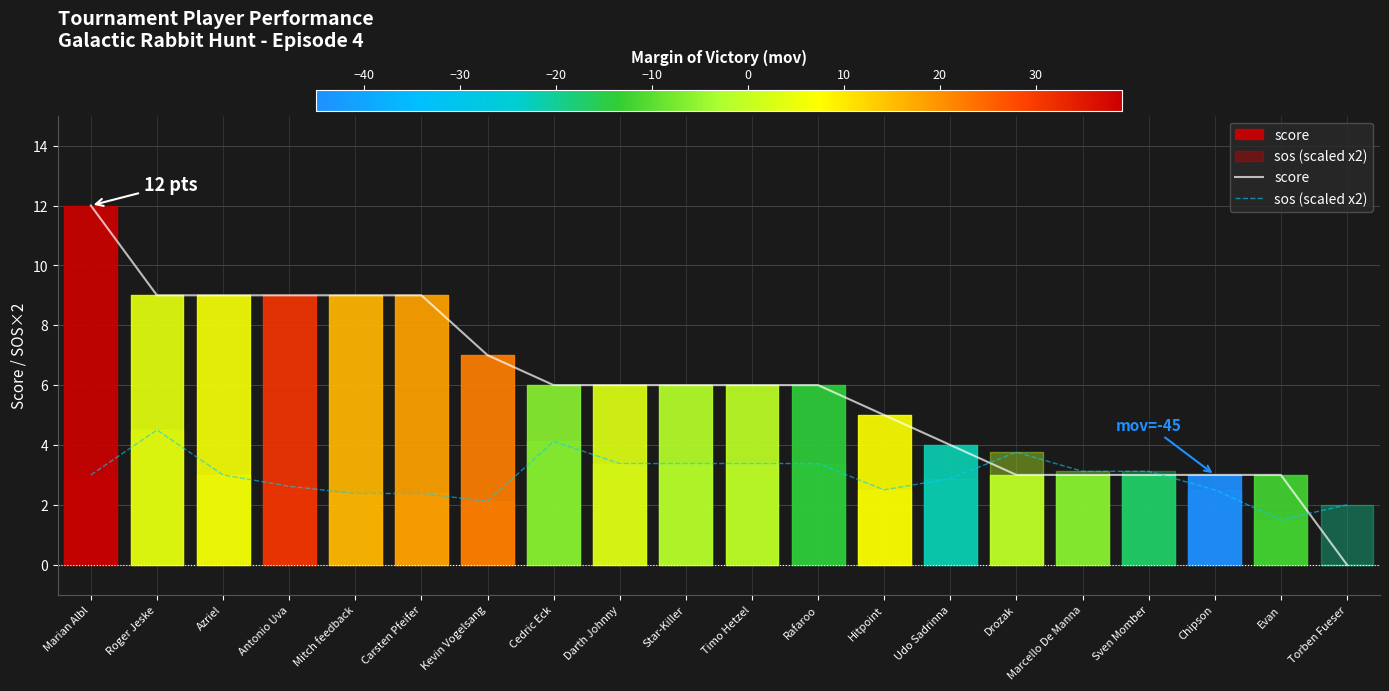

How many data points in sos (scaled x2) are above 3?

9